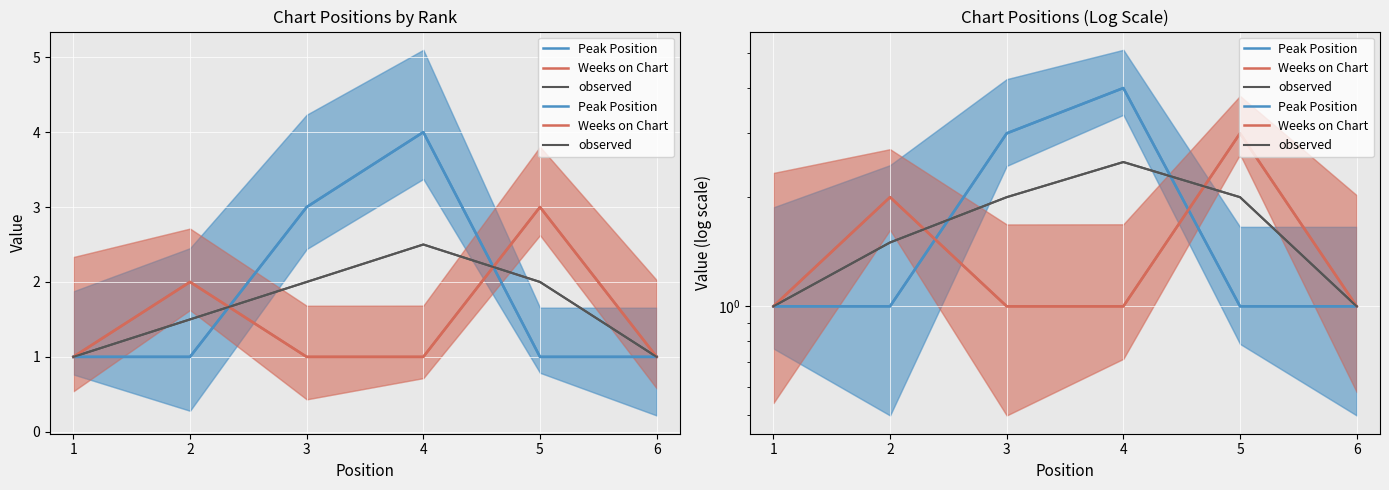

Which has a higher value, 4 or 1?

4